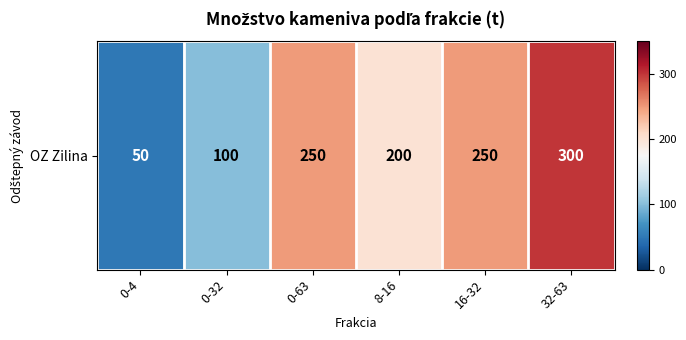

Reading left to right, list all the values displayed in this chart.

50	100	250	200	250	300